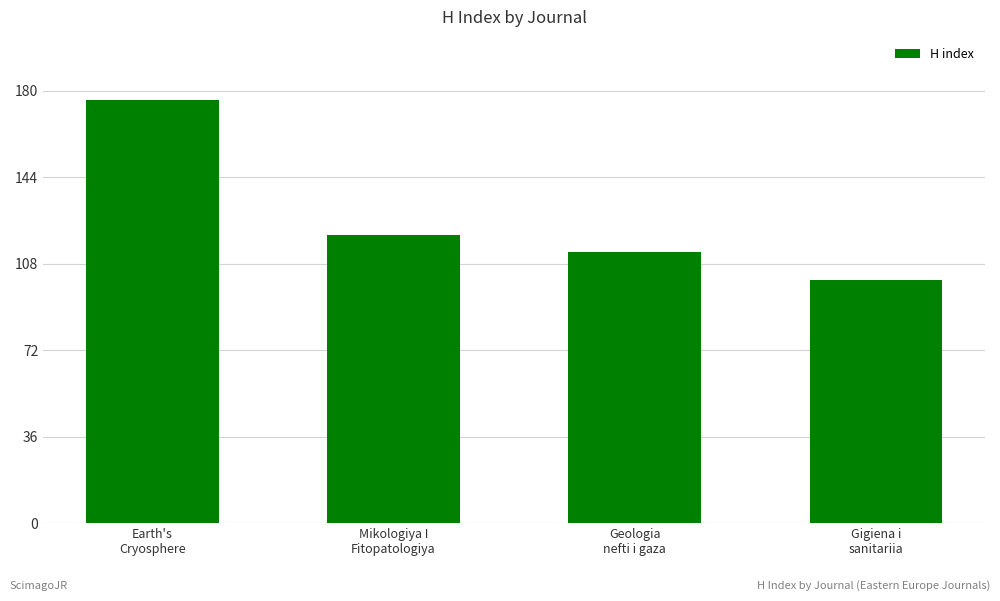

True or false: the data shows 176 at Earth's
Cryosphere.

True